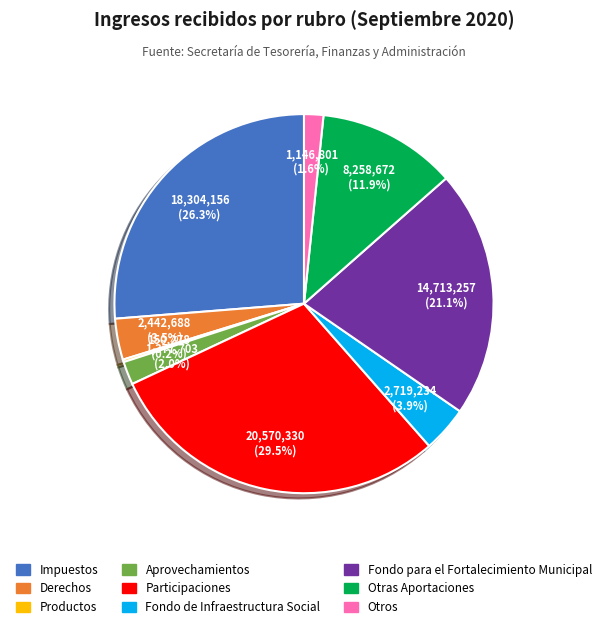

Which has a higher value, Derechos or Fondo para el Fortalecimiento Municipal?

Fondo para el Fortalecimiento Municipal